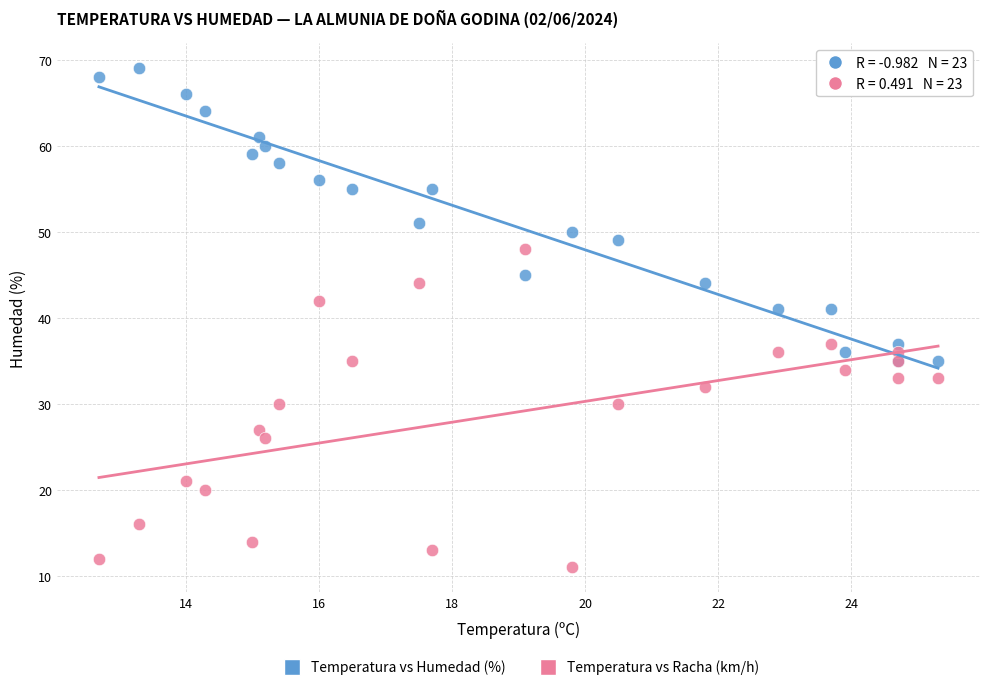

Which series contains the lowest Y value?

Temperatura vs Racha (km/h)